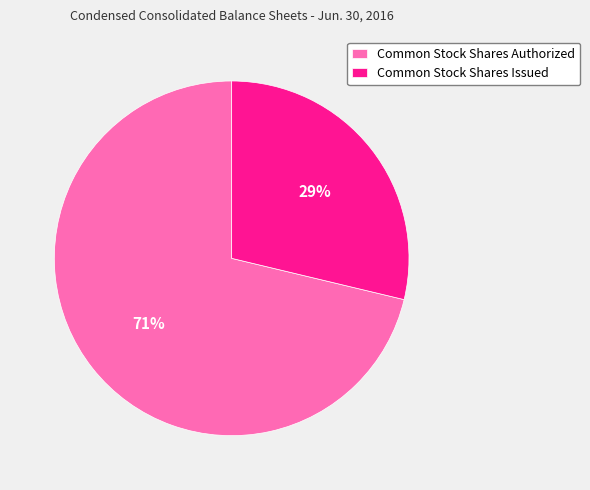

To the nearest percent, what is the combined percentage of Common Stock Shares Issued and Common Stock Shares Authorized?

100%